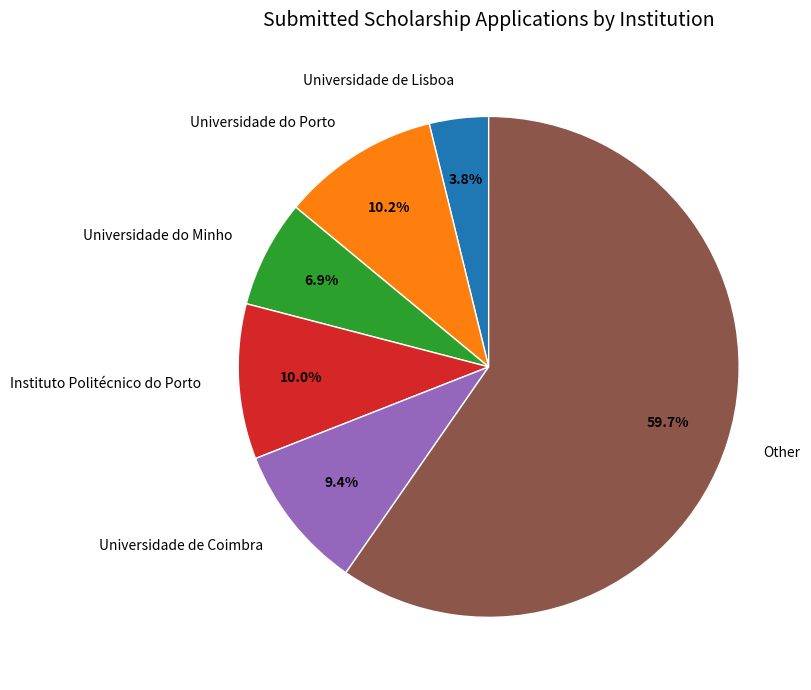

How many slices are in this pie chart?

6